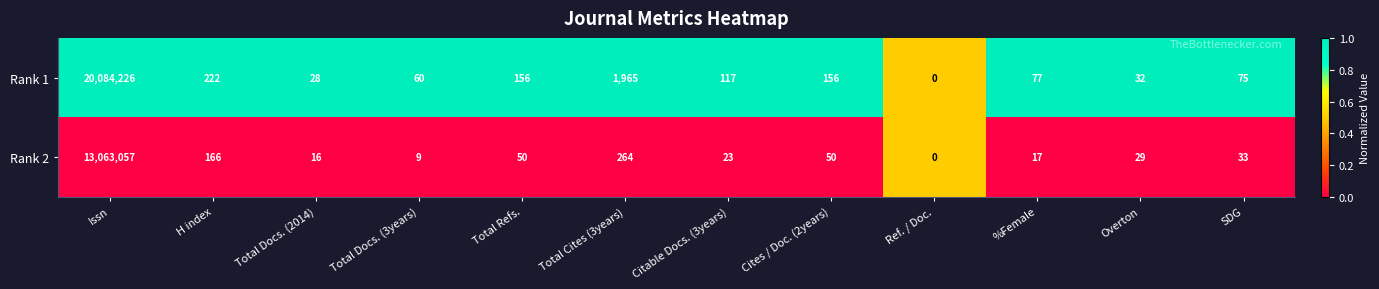

What is the total value across all series at H index?

388